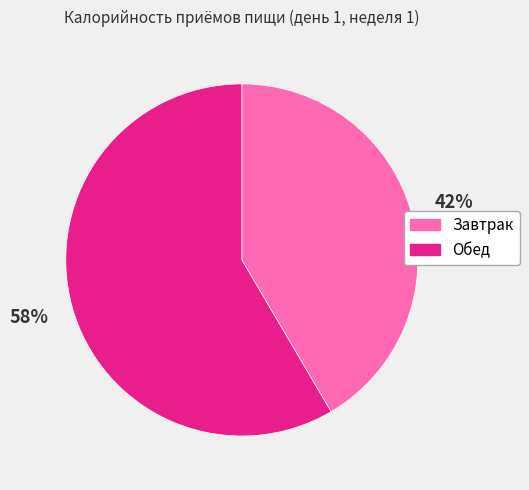

Which category has the smallest portion of the pie?

Завтрак